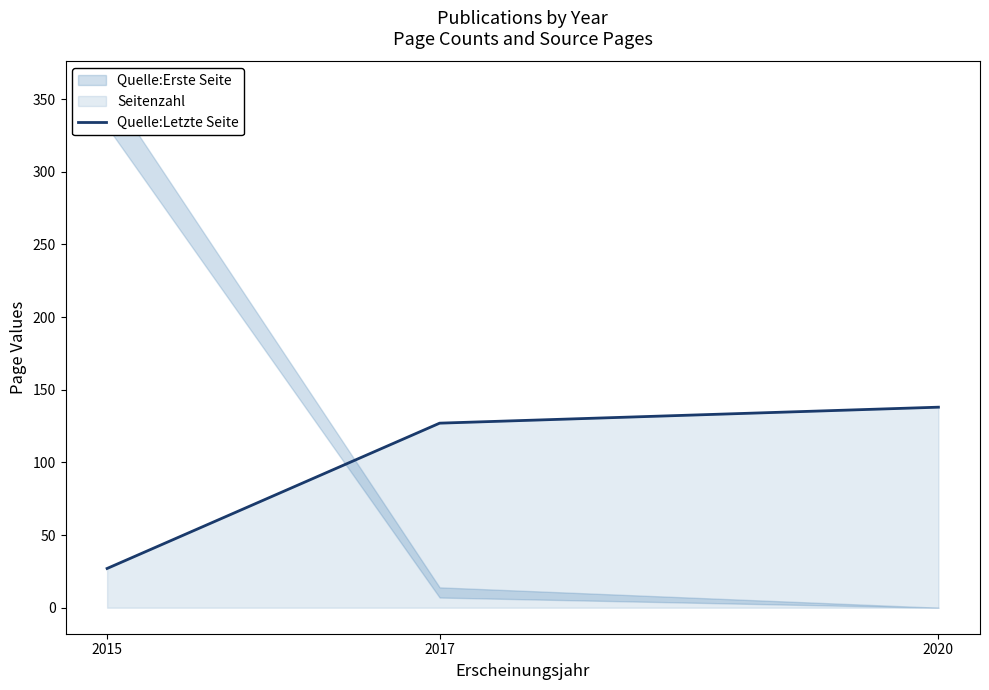

At which category does the chart reach its minimum across all series?

2015